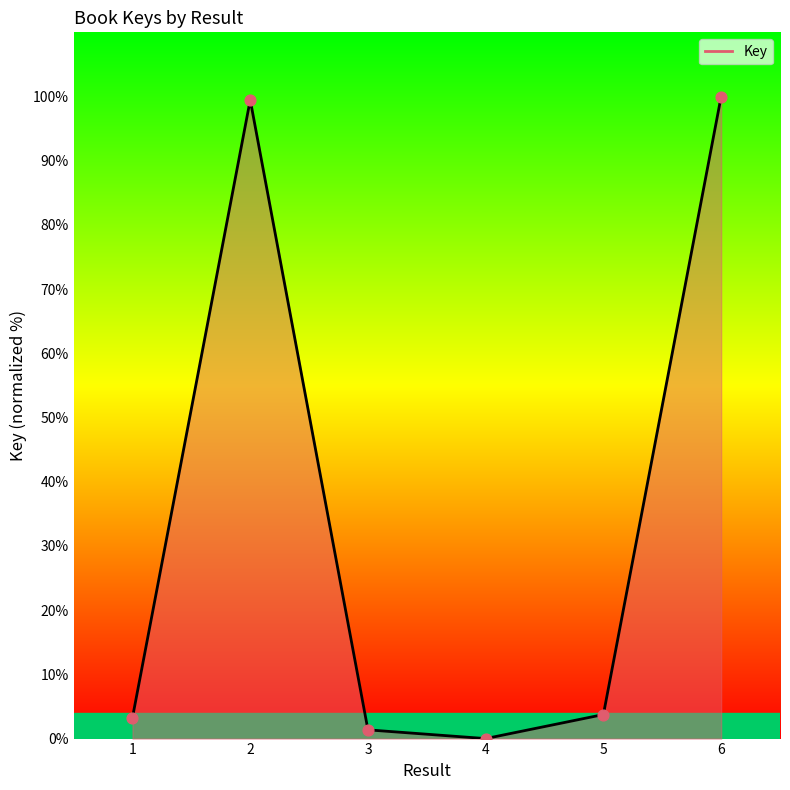

Between 1 and 3, which is larger?

1